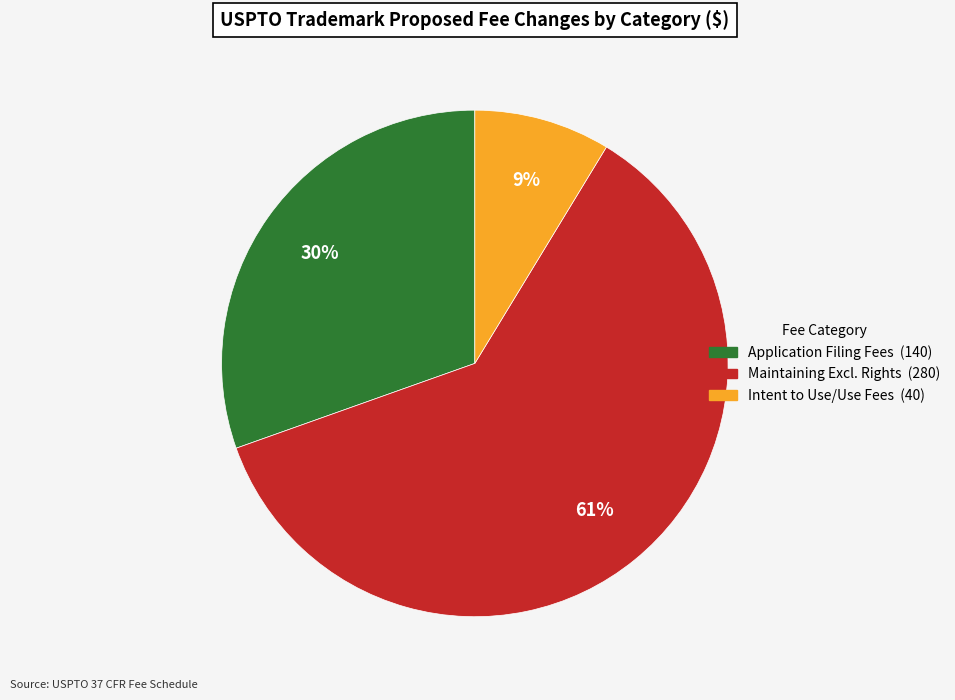

Is there any slice that represents more than half of the pie?

Yes